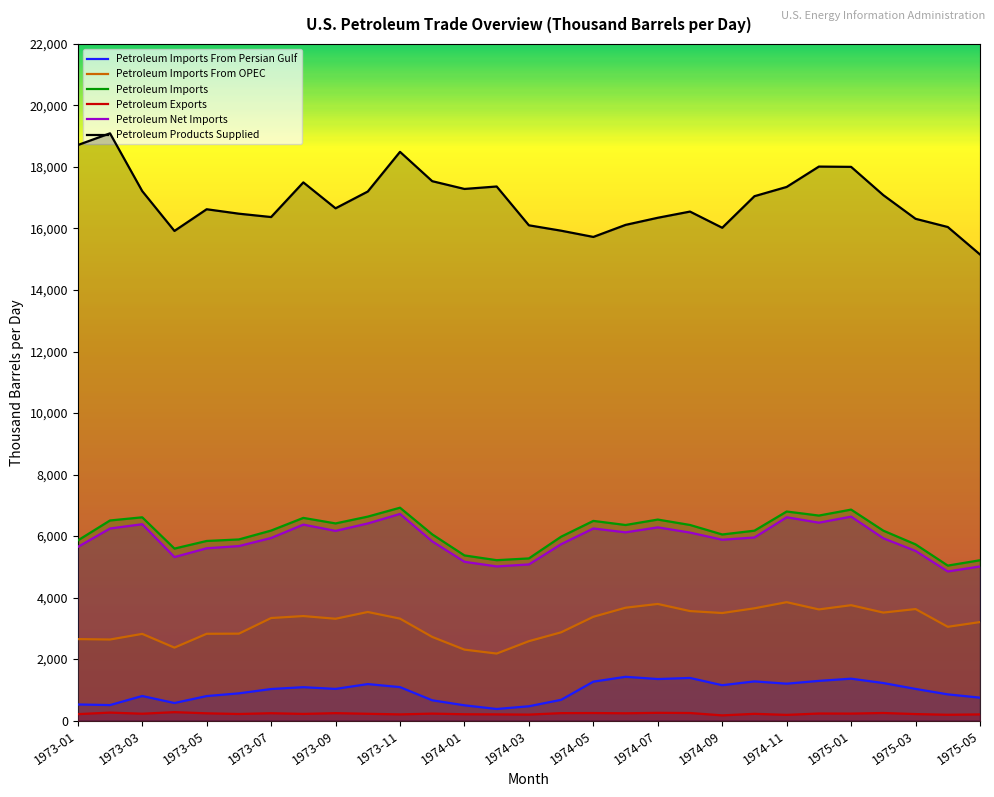

Which series has the largest range (max minus min)?

Petroleum Products Supplied